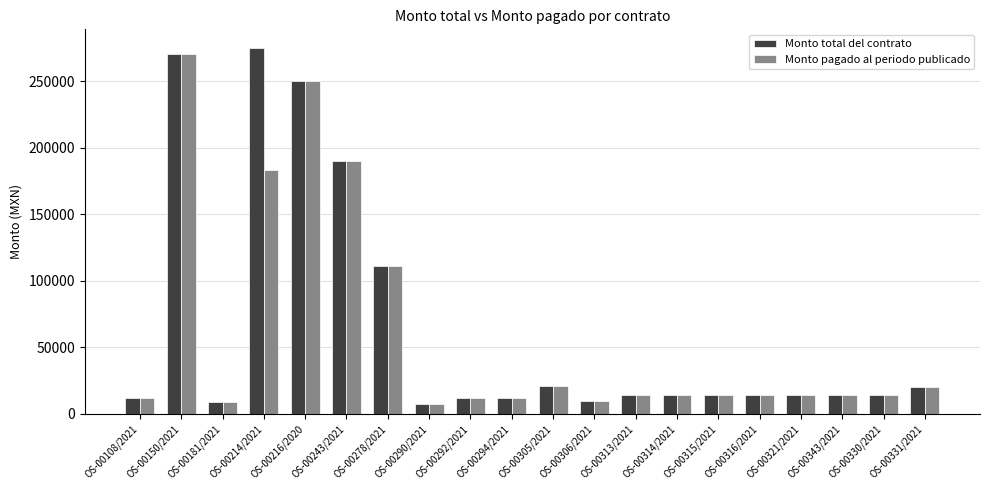

At which label is Monto pagado al periodo publicado closest to 138595?

OS-00278/2021